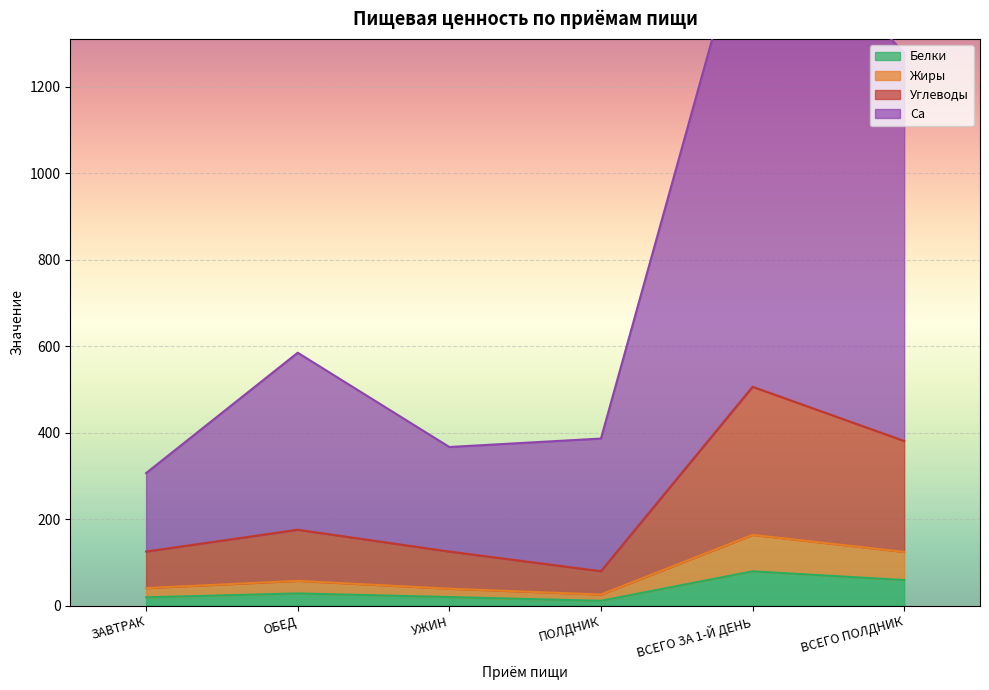

Is it true that Белки equals 59.4 at ВСЕГО ПОЛДНИК?

True